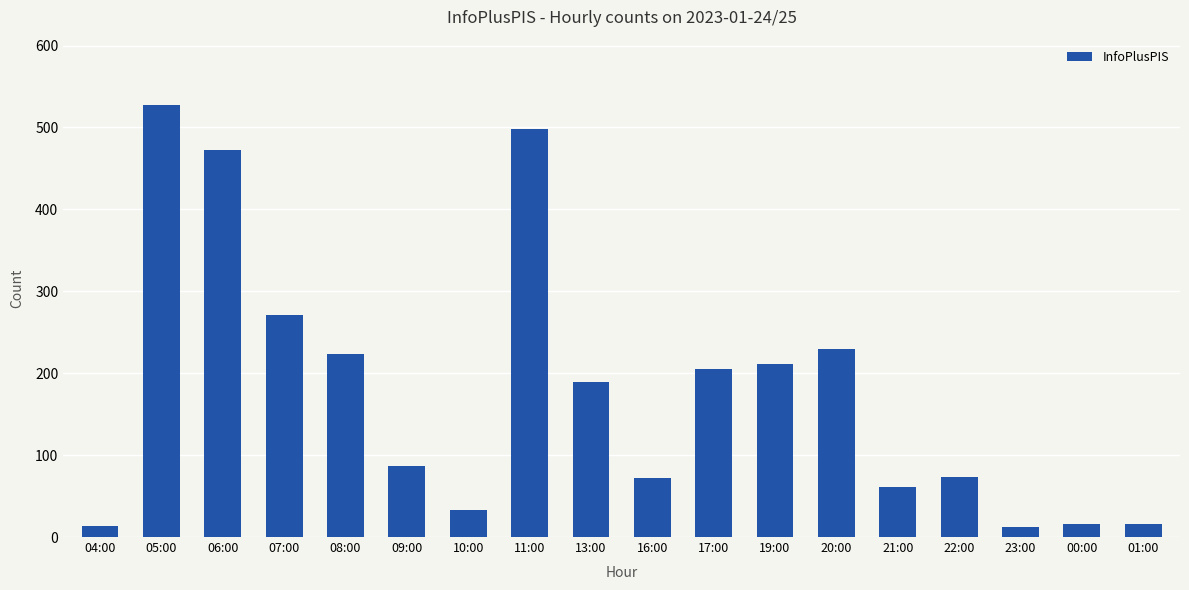

What is the difference between the maximum and second lowest values?

515